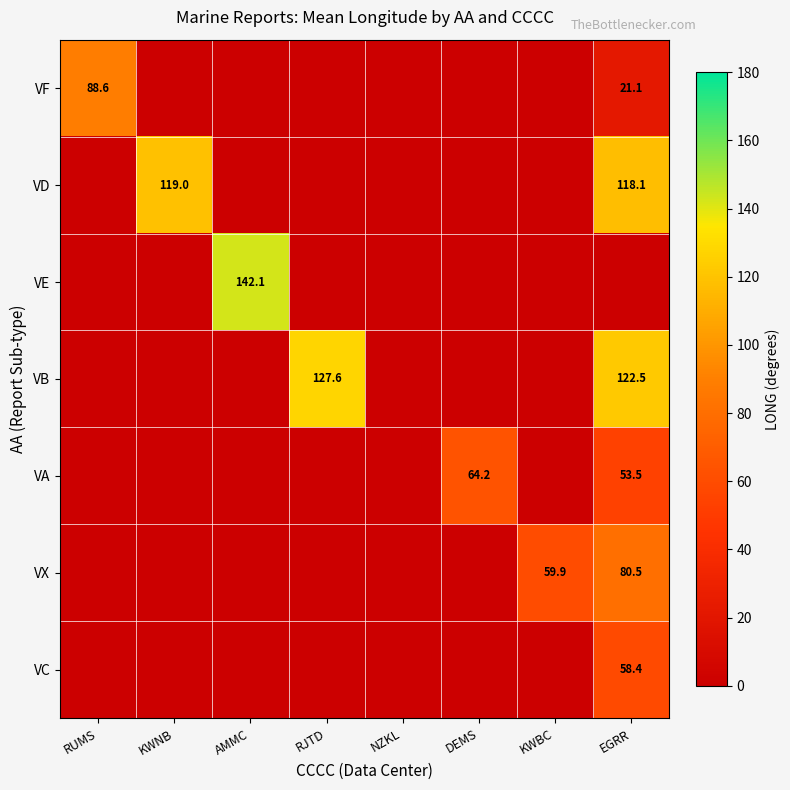

At how many categories does at least one series exceed 75?

5